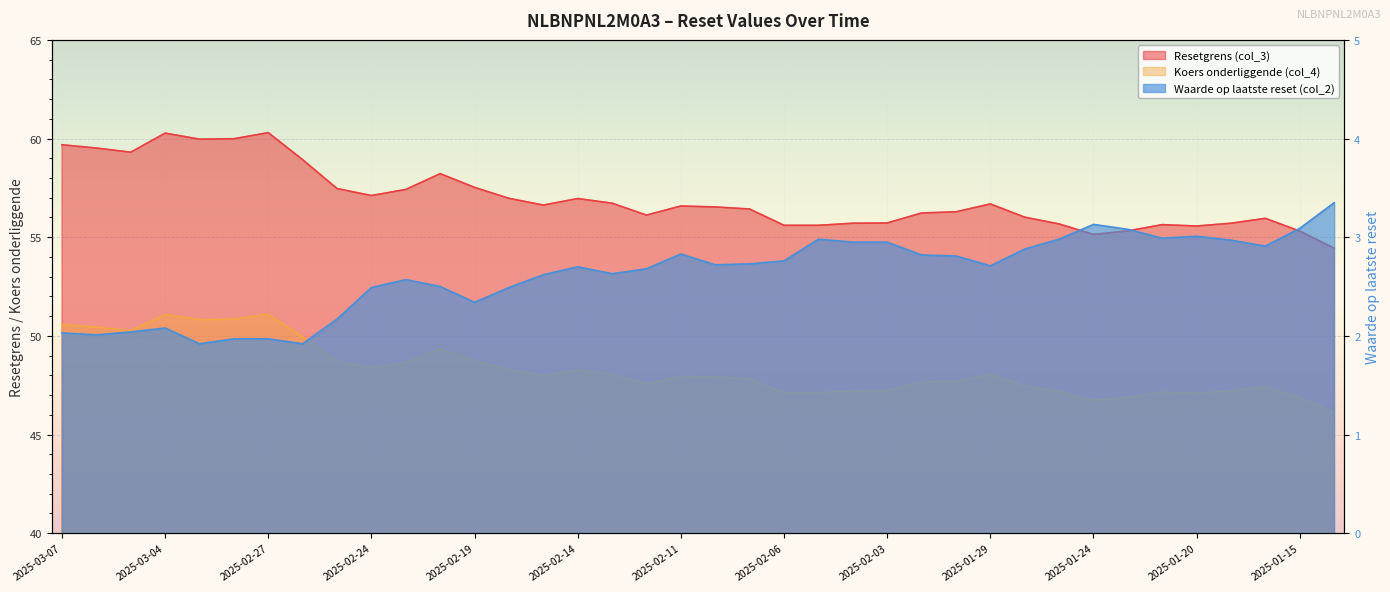

How many values in the Waarde op laatste reset (col_2) series are below 2?

4